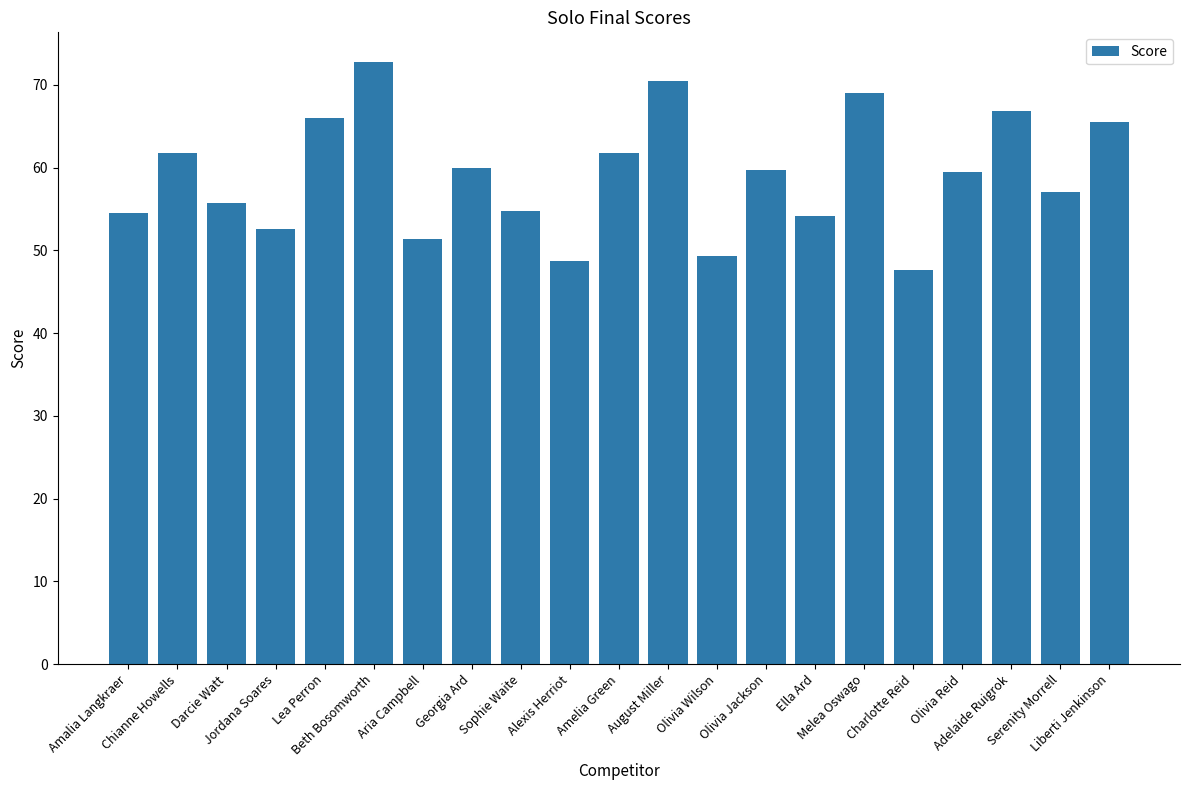

What is the value of the 9th bar from the left?

54.8